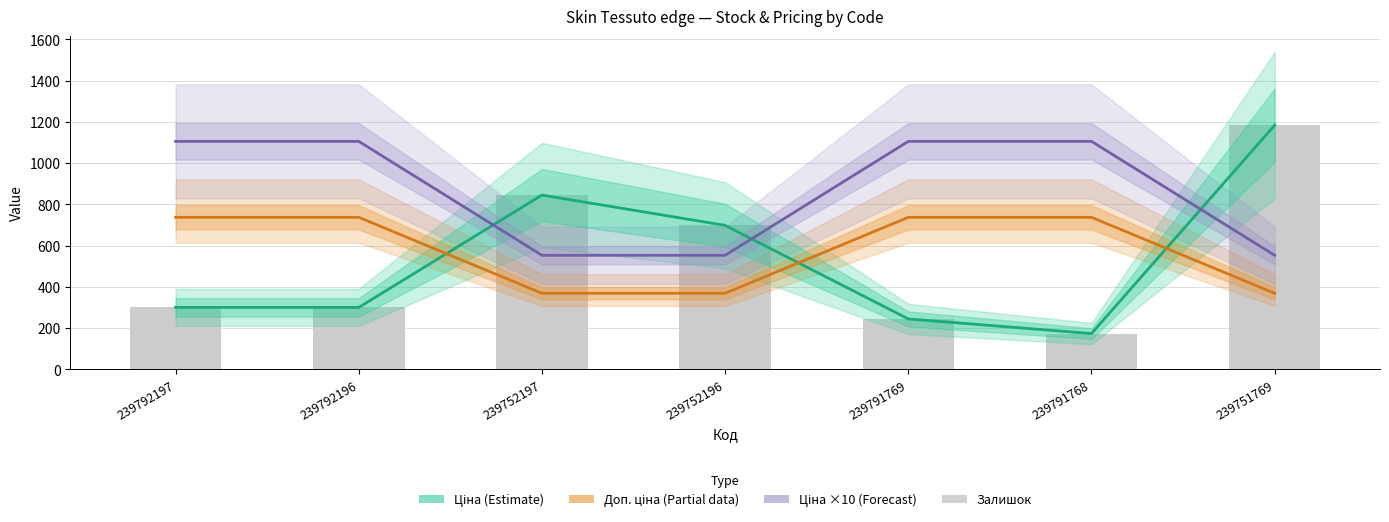

Which category has the highest value in the Доп. ціна (Partial) series?

239792197